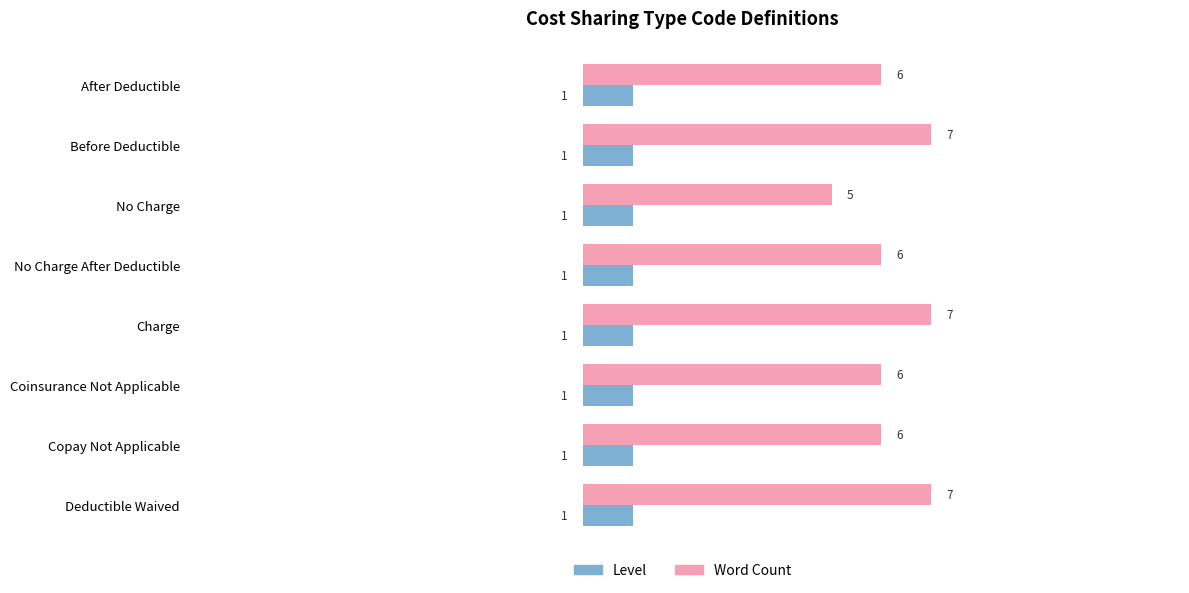

Which series has the widest spread of values?

Word Count